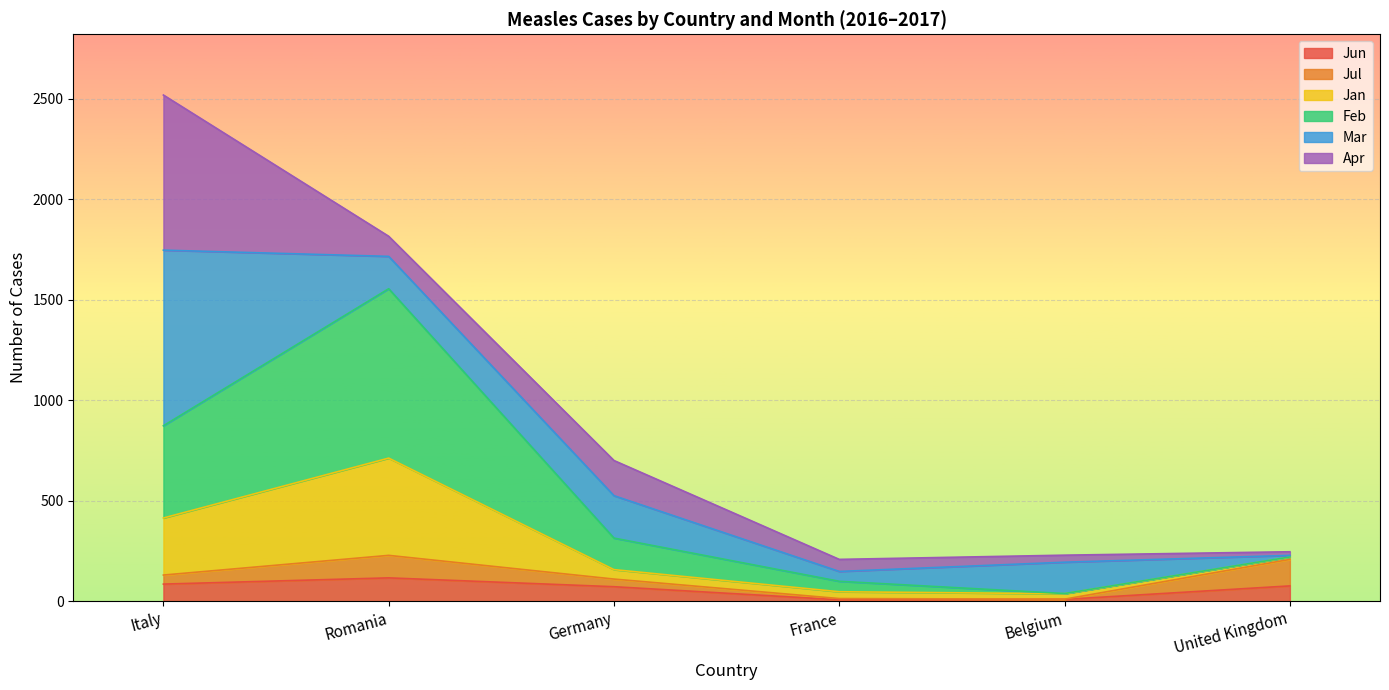

At which category is the sum across all series the highest?

Italy